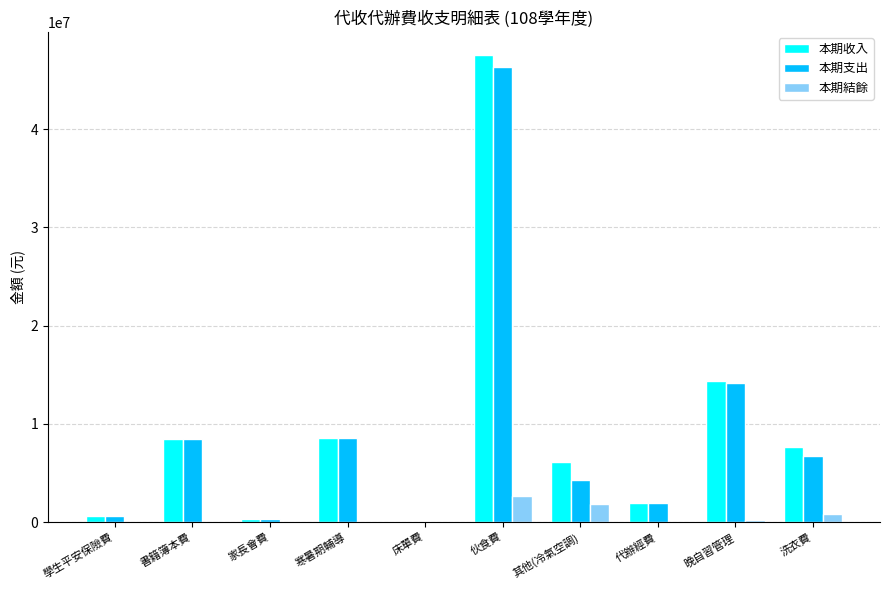

What is the approximate value of 本期支出 at 其他(冷氣空調)?

4332481